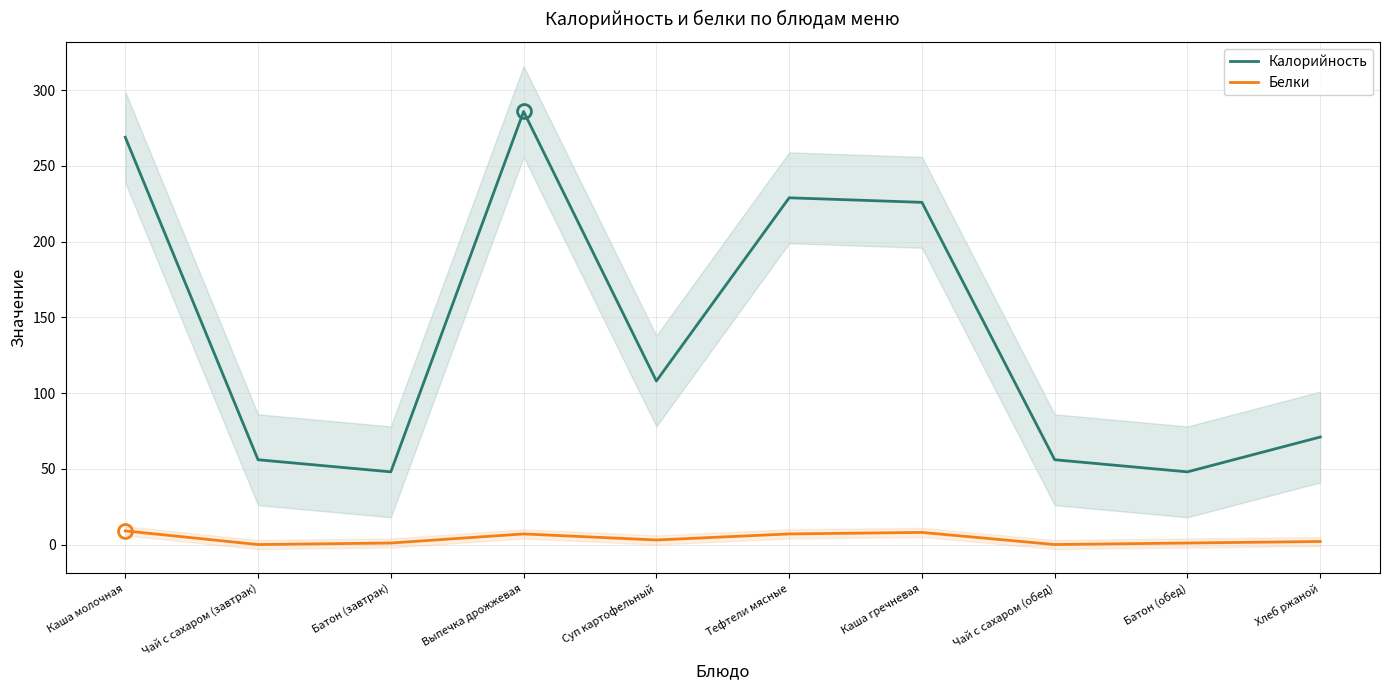

Reading left to right, transcribe all the data shown in this chart.

Калорийность: Каша молочная=269	Чай с сахаром (завтрак)=56	Батон (завтрак)=48	Выпечка дрожжевая=286	Суп картофельный=108	Тефтели мясные=229	Каша гречневая=226	Чай с сахаром (обед)=56	Батон (обед)=48	Хлеб ржаной=71
Белки: Каша молочная=9	Чай с сахаром (завтрак)=0	Батон (завтрак)=1	Выпечка дрожжевая=7	Суп картофельный=3	Тефтели мясные=7	Каша гречневая=8	Чай с сахаром (обед)=0	Батон (обед)=1	Хлеб ржаной=2